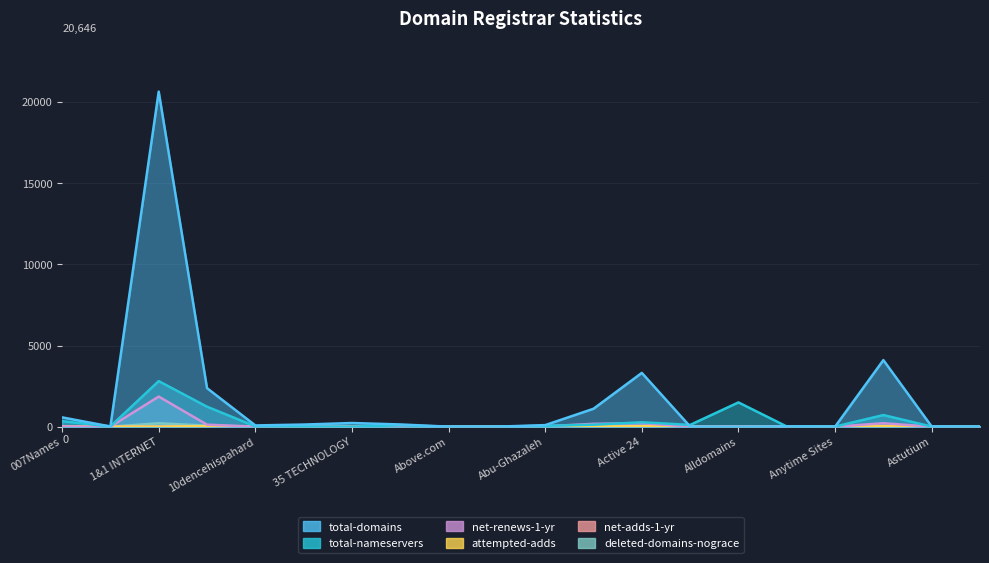

What is the sum of all deleted-domains-nograce values?

358